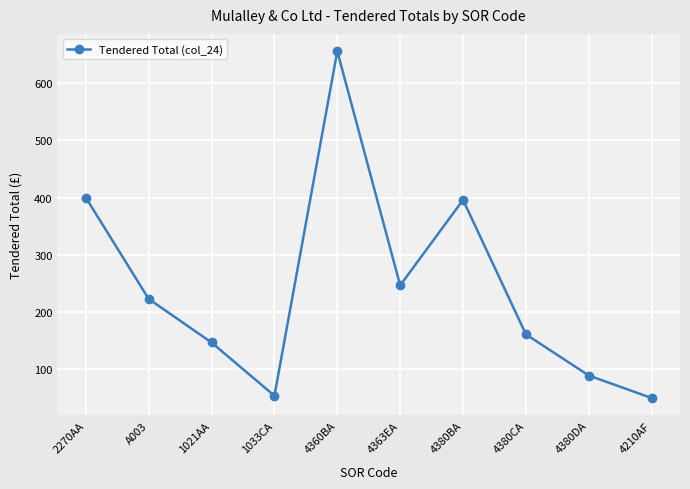

The value at 4380CA is 160.1. True or false?

True